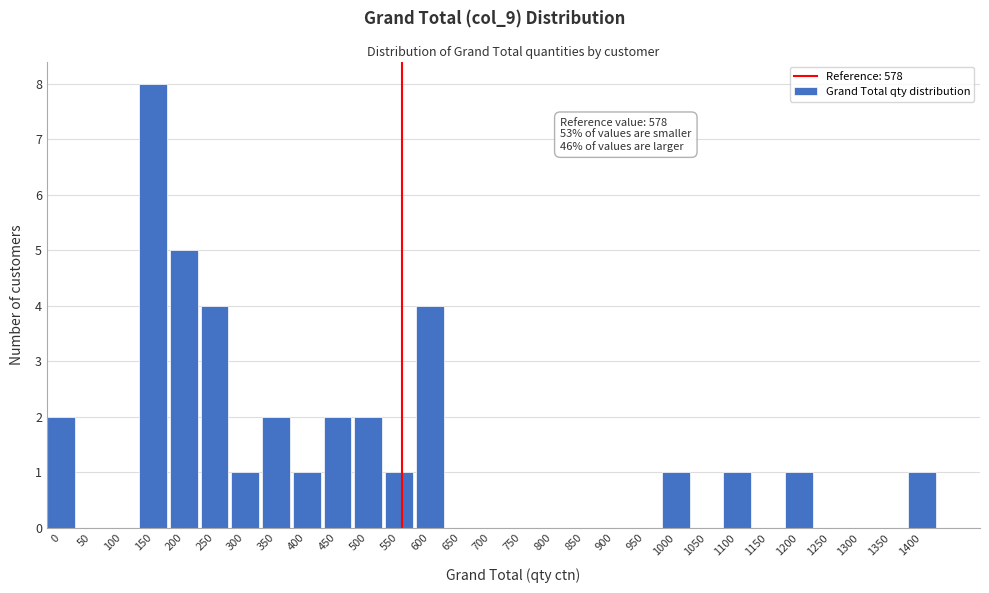

Reading left to right, transcribe all the data shown in this chart.

0=2	50=0	100=0	150=8	200=5	250=4	300=1	350=2	400=1	450=2	500=2	550=1	600=4	650=0	700=0	750=0	800=0	850=0	900=0	950=0	1000=1	1050=0	1100=1	1150=0	1200=1	1250=0	1300=0	1350=0	1400=1